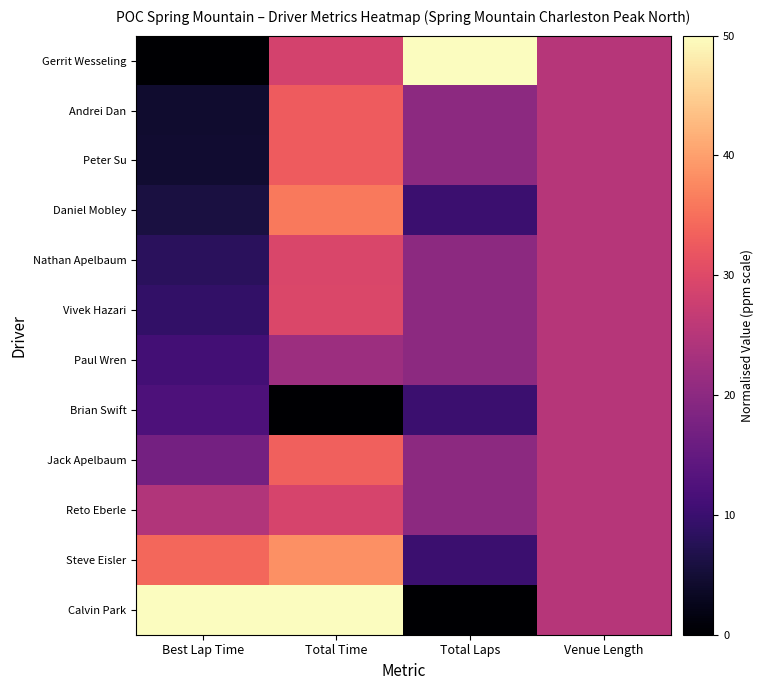

Reading right to left, list all the values displayed in this chart.

Gerrit Wesseling: Venue Length=25.0	Total Laps=50.0	Total Time=28.7	Best Lap Time=0.0
Andrei Dan: Venue Length=25.0	Total Laps=20.0	Total Time=32.8	Best Lap Time=4.5
Peter Su: Venue Length=25.0	Total Laps=20.0	Total Time=32.7	Best Lap Time=4.5
Daniel Mobley: Venue Length=25.0	Total Laps=10.0	Total Time=36.0	Best Lap Time=5.9
Nathan Apelbaum: Venue Length=25.0	Total Laps=20.0	Total Time=29.3	Best Lap Time=8.1
Vivek Hazari: Venue Length=25.0	Total Laps=20.0	Total Time=29.6	Best Lap Time=9.2
Paul Wren: Venue Length=25.0	Total Laps=20.0	Total Time=21.9	Best Lap Time=11.1
Brian Swift: Venue Length=25.0	Total Laps=10.0	Total Time=0.0	Best Lap Time=12.2
Jack Apelbaum: Venue Length=25.0	Total Laps=20.0	Total Time=33.4	Best Lap Time=17.0
Reto Eberle: Venue Length=25.0	Total Laps=20.0	Total Time=29.0	Best Lap Time=24.5
Steve Eisler: Venue Length=25.0	Total Laps=10.0	Total Time=38.4	Best Lap Time=34.0
Calvin Park: Venue Length=25.0	Total Laps=0.0	Total Time=50.0	Best Lap Time=50.0